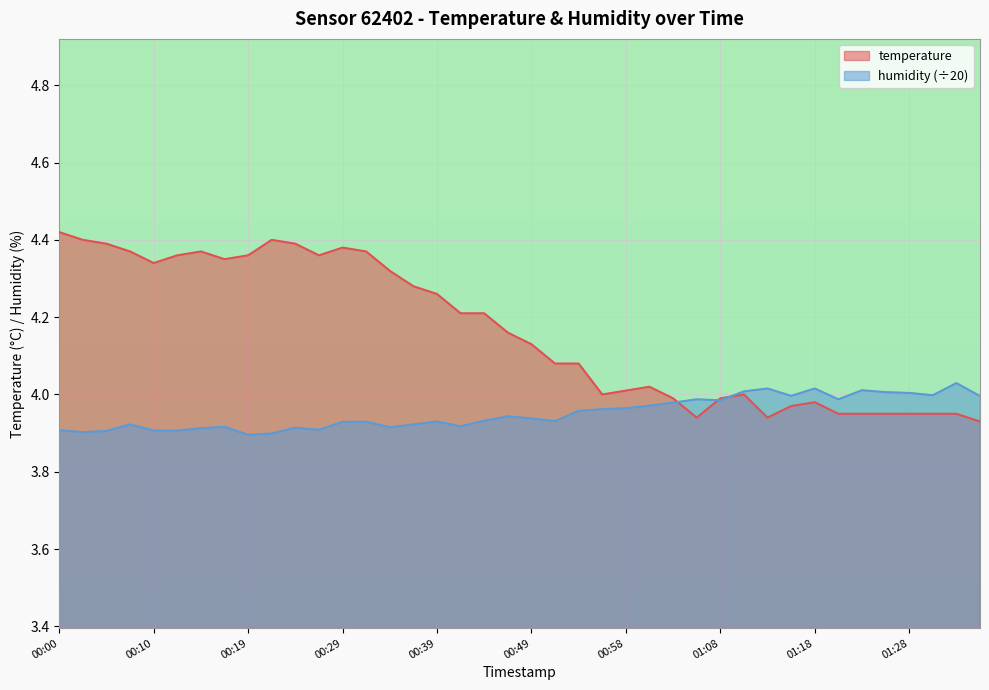

How many times do humidity and temperature cross each other?

3